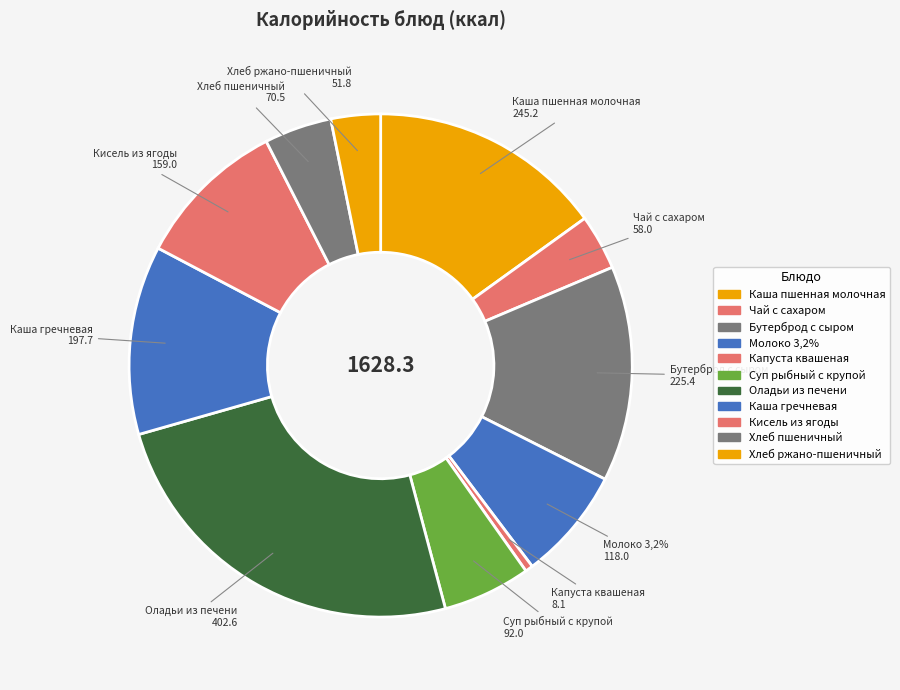

Count the number of slices in the pie.

11